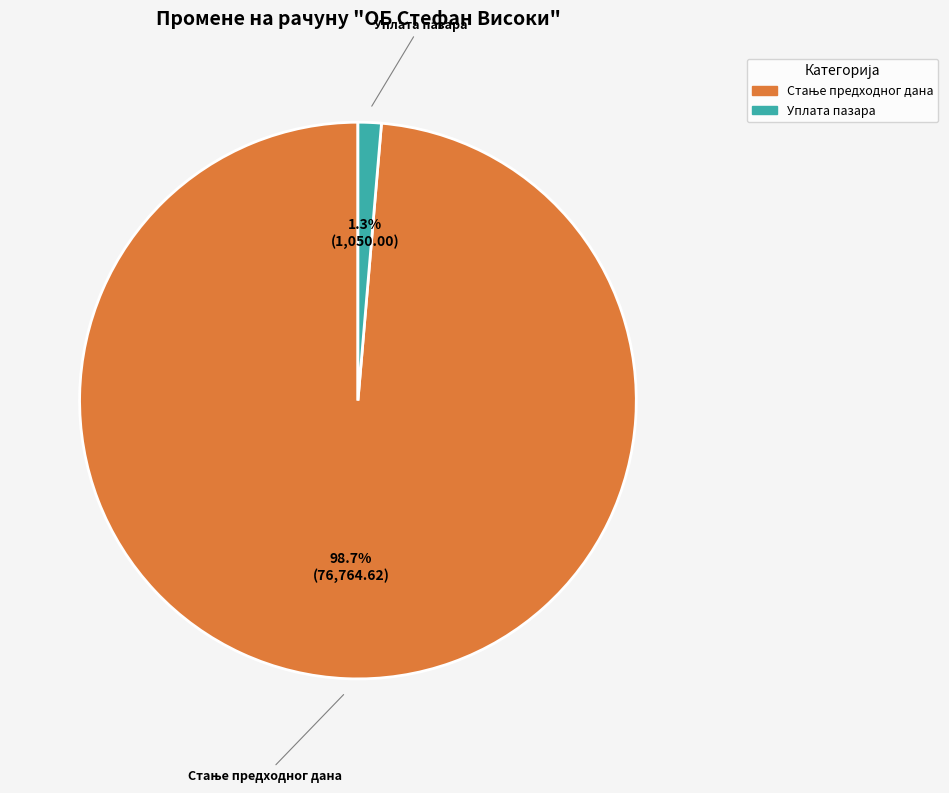

Is there a majority slice in this chart?

Yes